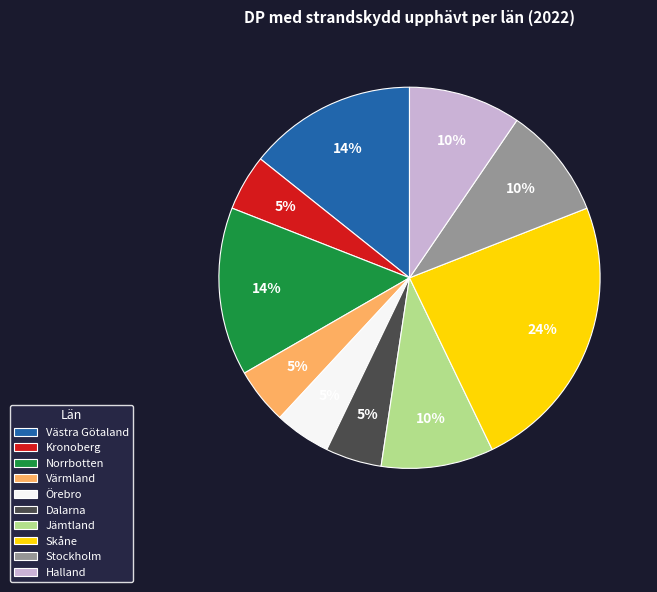

True or false: Skåne accounts for 24% of the total.

True